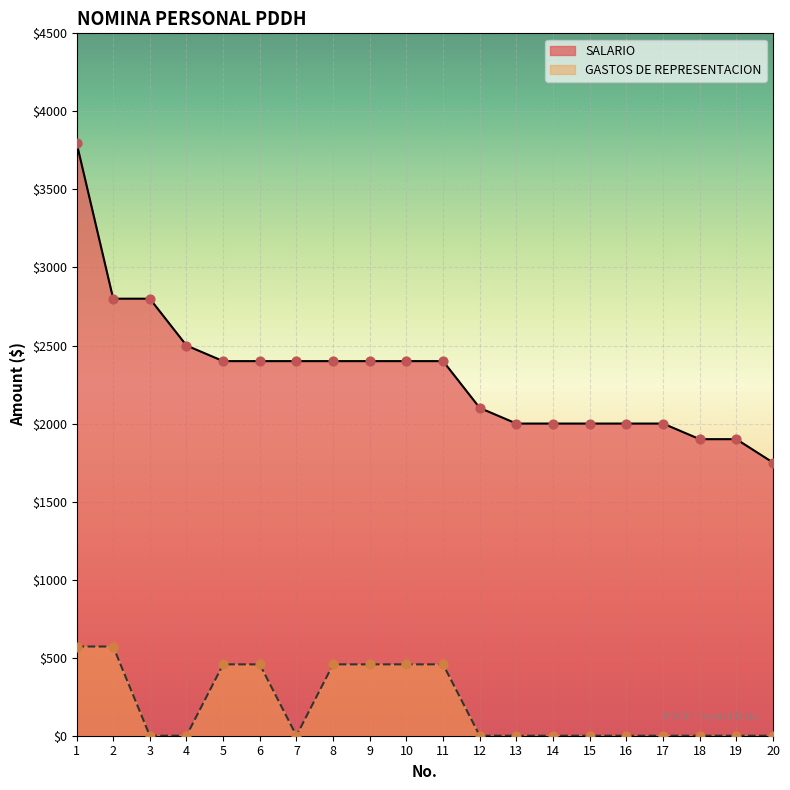

What are all the series names shown in the legend?

SALARIO, GASTOS DE REPRESENTACION